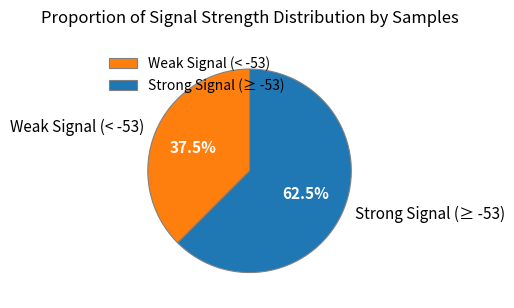

Which slice is the smallest?

Weak Signal (< -53)